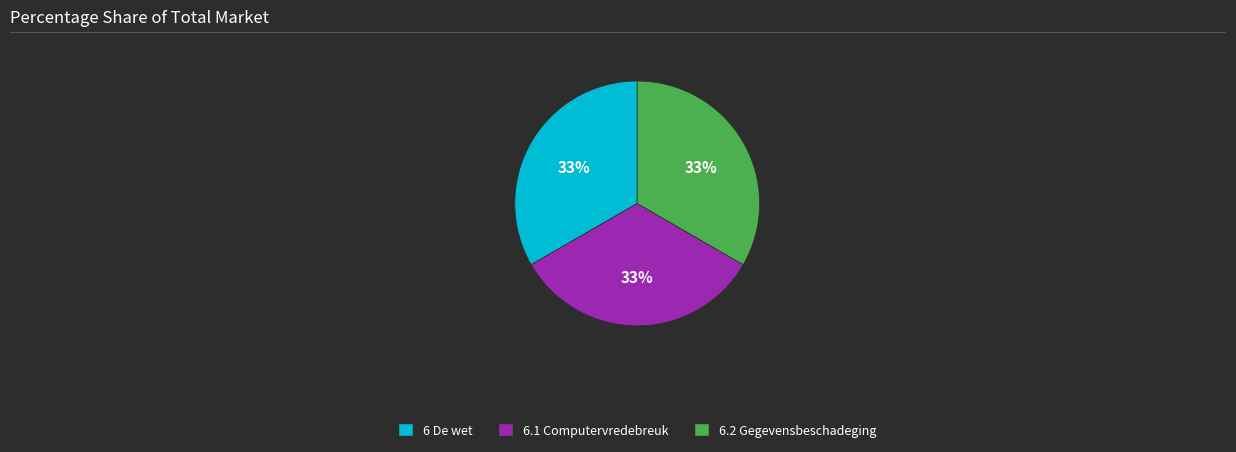

Is it true that 6 De wet is 33% of the pie?

True